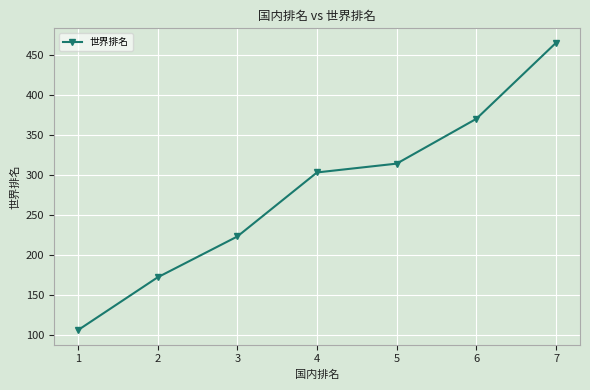

The value at 6 is 683. True or false?

False